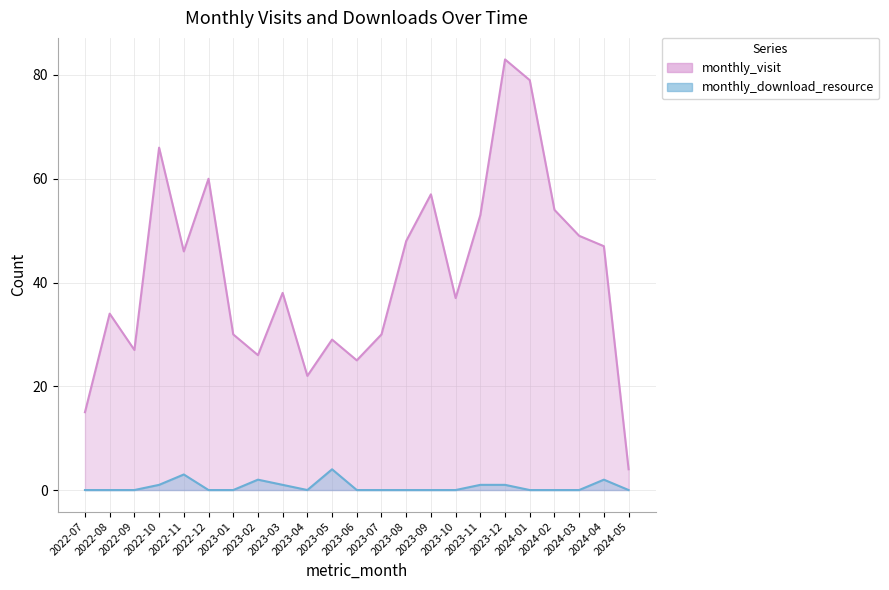

Which series has the largest total across all categories?

monthly_visit